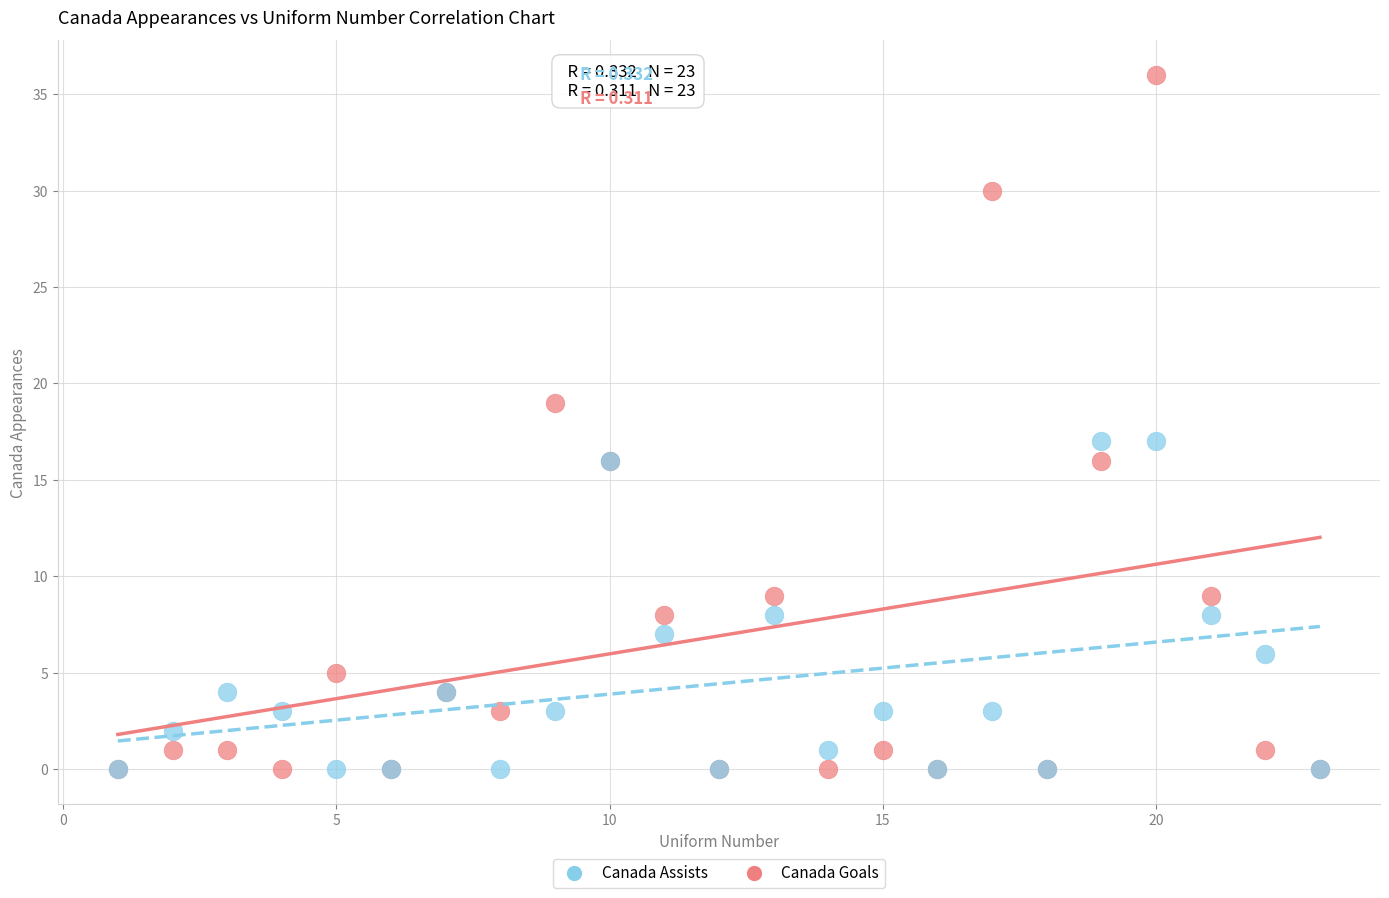

What are all the series names shown in the legend?

Canada Assists, Canada Goals